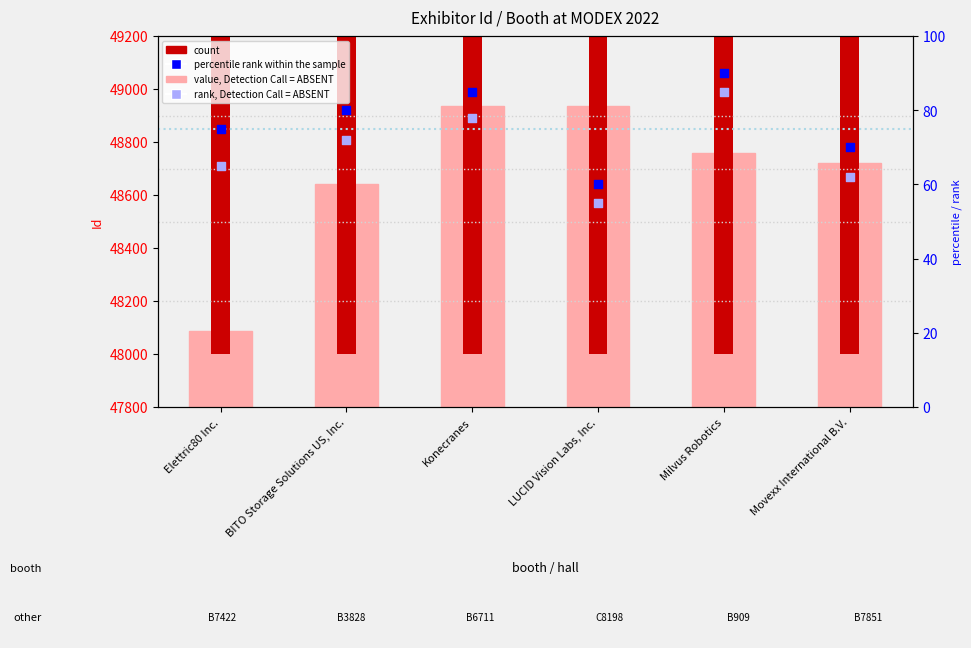

Is the value of Id at Elettric80 Inc. greater than the value of rank, Detection Call = ABSENT at Milvus Robotics?

Yes